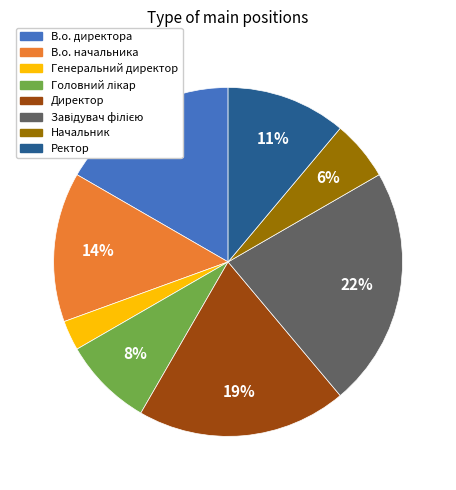

Does Начальник represent more than half of the total?

No